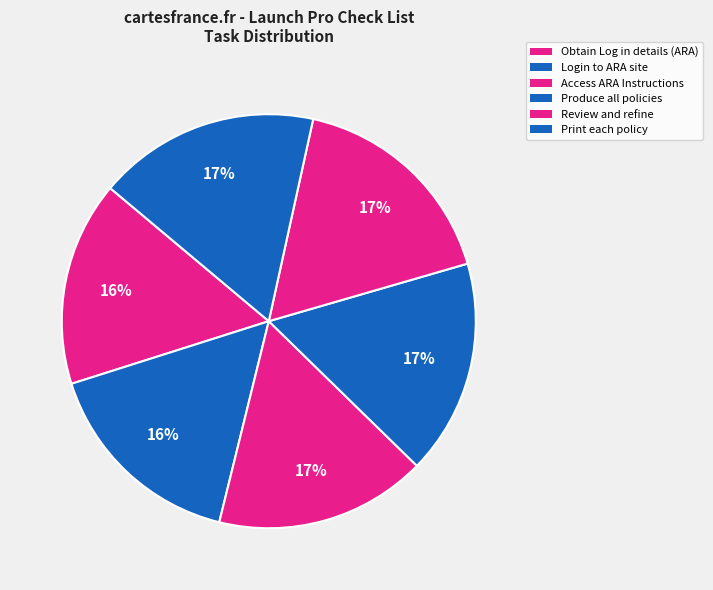

To the nearest percent, what portion does Obtain Log in details (ARA) represent?

16%